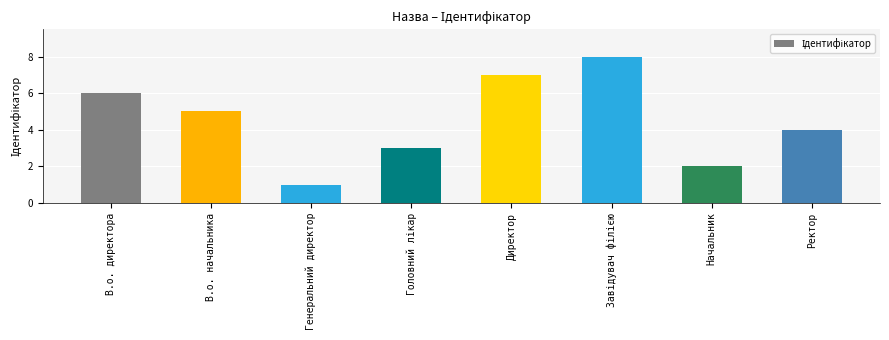

Which label corresponds to the smallest value in the chart?

Генеральний директор